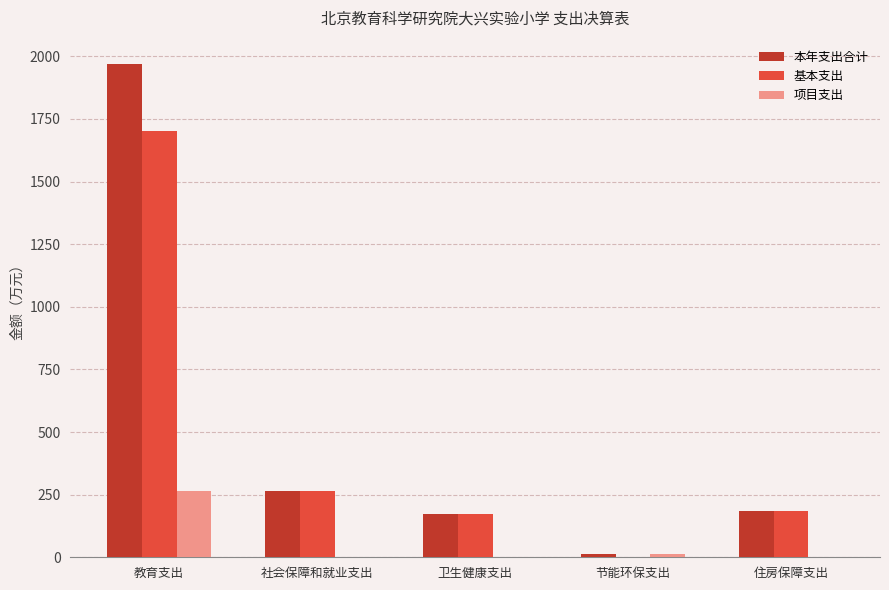

True or false: 本年支出合计 has a value of 264.1 at 社会保障和就业支出.

True